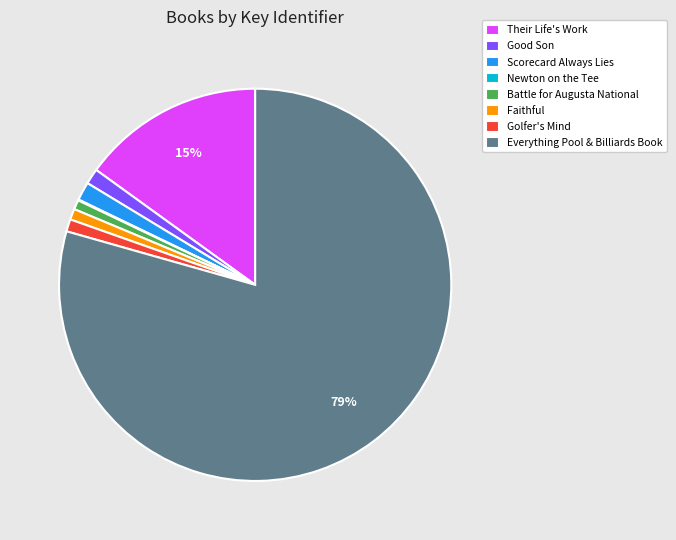

Combined, do Their Life's Work and Battle for Augusta National account for over 50%?

No